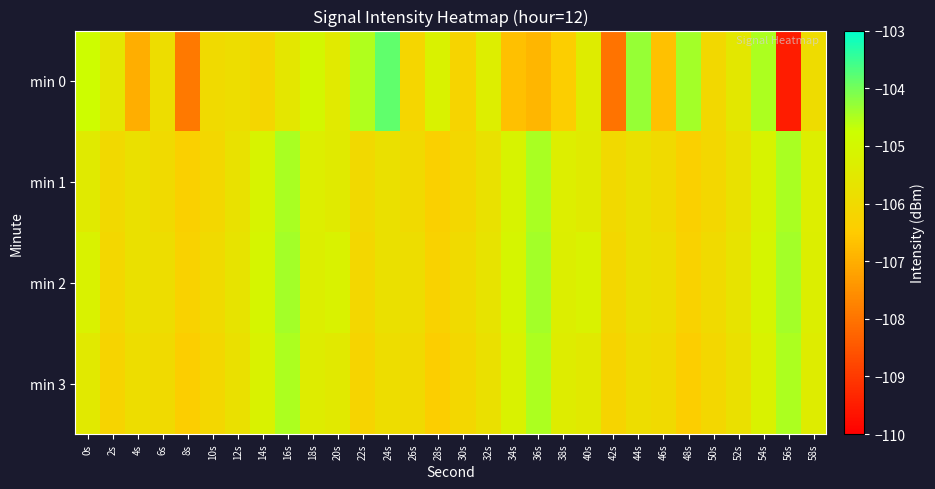

At 38s, list the series in order from smallest to largest.

min 0, min 3, min 1, min 2